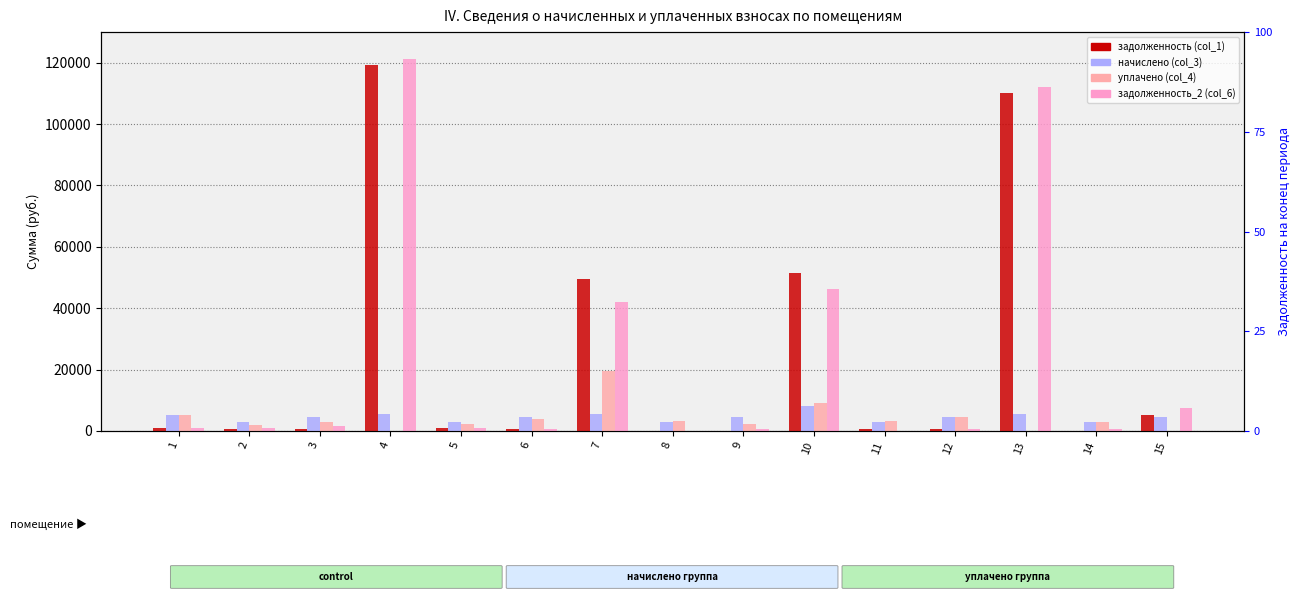

Which has a higher value, 7 or 10?

10